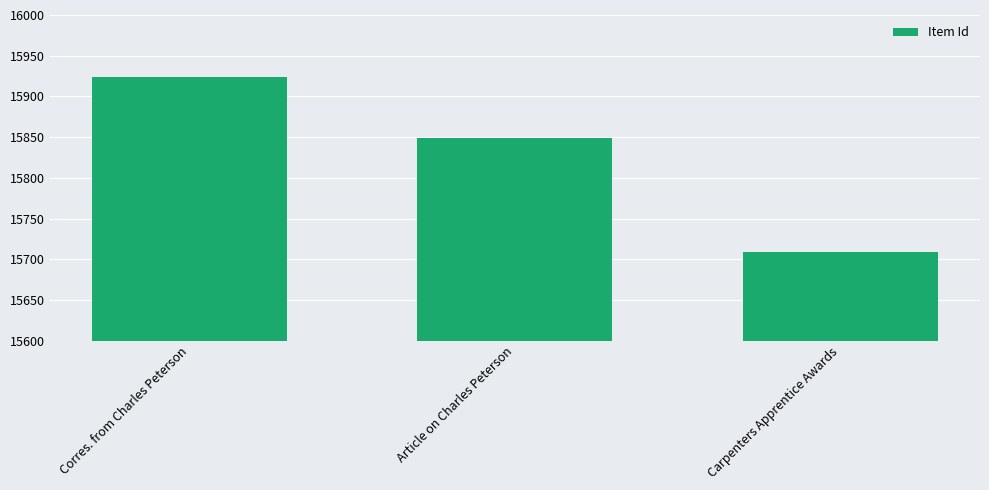

Reading right to left, extract all data points from this chart.

Carpenters Apprentice Awards=15709	Article on Charles Peterson=15849	Corres. from Charles Peterson=15924